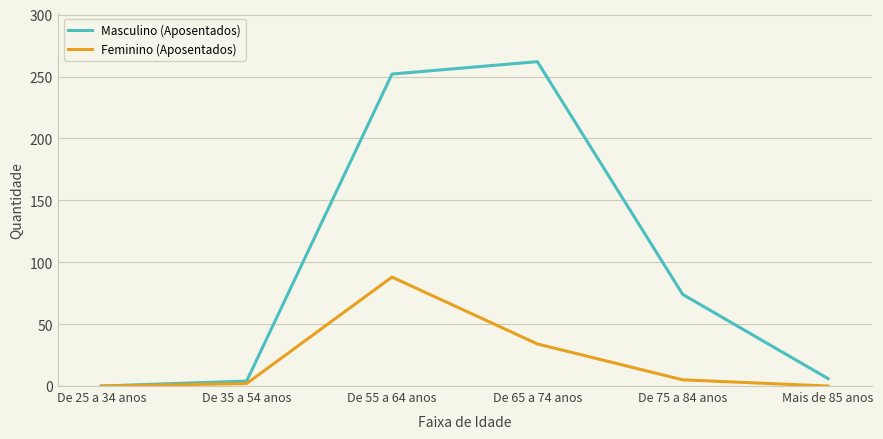

List the series in order of their overall mean, highest first.

Masculino (Aposentados), Feminino (Aposentados)